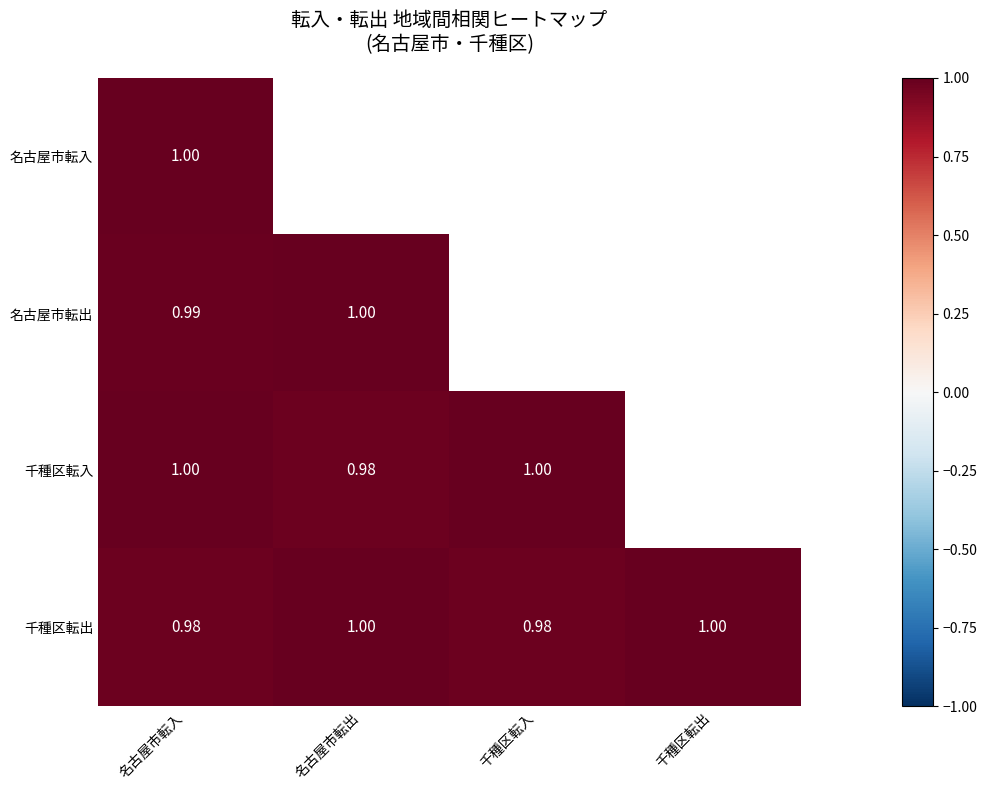

What is the sum of the 名古屋市転入 values at 千種区転入 and 千種区転出?

2.0